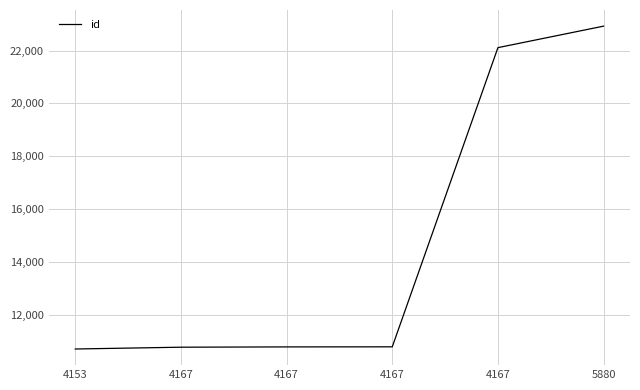

Which has a higher value, 4167 or 5880?

5880